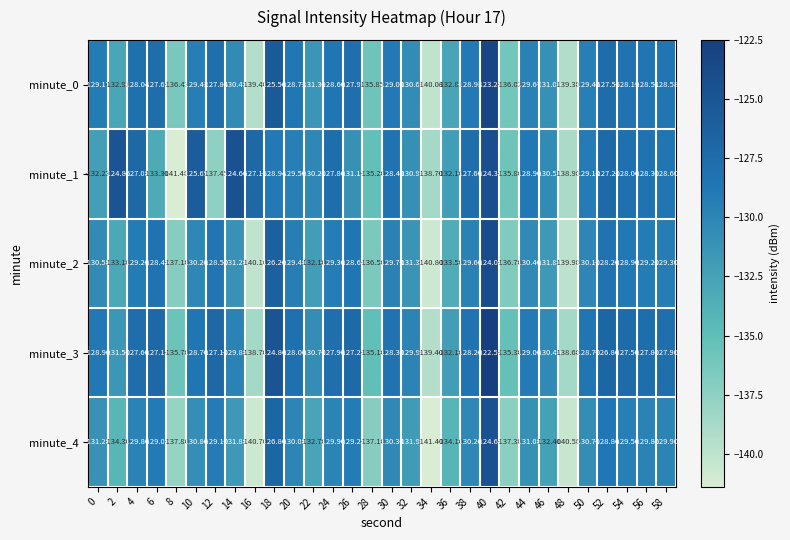

Reading left to right, what are all the values shown in this chart?

minute_0: 0=-129.2	2=-132.9	4=-128.0	6=-127.7	8=-136.4	10=-129.4	12=-127.8	14=-130.5	16=-139.4	18=-125.5	20=-128.7	22=-131.4	24=-128.6	26=-127.9	28=-135.8	30=-129.0	32=-130.6	34=-140.1	36=-132.8	38=-128.9	40=-123.2	42=-136.0	44=-129.7	46=-131.1	48=-139.3	50=-129.4	52=-127.5	54=-128.2	56=-128.5	58=-128.6
minute_1: 0=-132.2	2=-124.8	4=-127.1	6=-133.3	8=-141.4	10=-125.7	12=-137.4	14=-124.7	16=-127.2	18=-128.9	20=-129.5	22=-130.2	24=-127.8	26=-131.1	28=-135.2	30=-128.4	32=-130.9	34=-138.7	36=-132.1	38=-127.6	40=-124.3	42=-135.8	44=-128.9	46=-130.5	48=-138.9	50=-129.1	52=-127.2	54=-128.0	56=-128.3	58=-128.6
minute_2: 0=-130.5	2=-133.1	4=-129.2	6=-128.4	8=-137.1	10=-130.2	12=-128.5	14=-131.2	16=-140.1	18=-126.2	20=-129.4	22=-132.1	24=-129.3	26=-128.6	28=-136.5	30=-129.7	32=-131.3	34=-140.8	36=-133.5	38=-129.6	40=-124.0	42=-136.7	44=-130.4	46=-131.8	48=-139.9	50=-130.1	52=-128.2	54=-128.9	56=-129.2	58=-129.3
minute_3: 0=-128.9	2=-131.5	4=-127.6	6=-127.1	8=-135.7	10=-128.7	12=-127.1	14=-129.8	16=-138.7	18=-124.8	20=-128.0	22=-130.7	24=-127.9	26=-127.2	28=-135.1	30=-128.3	32=-129.9	34=-139.4	36=-132.1	38=-128.2	40=-122.5	42=-135.3	44=-129.0	46=-130.4	48=-138.6	50=-128.7	52=-126.8	54=-127.5	56=-127.8	58=-127.9
minute_4: 0=-131.2	2=-134.3	4=-129.8	6=-129.0	8=-137.8	10=-130.8	12=-129.1	14=-131.8	16=-140.7	18=-126.8	20=-130.0	22=-132.7	24=-129.9	26=-129.2	28=-137.1	30=-130.3	32=-131.9	34=-141.4	36=-134.1	38=-130.2	40=-124.6	42=-137.3	44=-131.0	46=-132.4	48=-140.5	50=-130.7	52=-128.8	54=-129.5	56=-129.8	58=-129.9